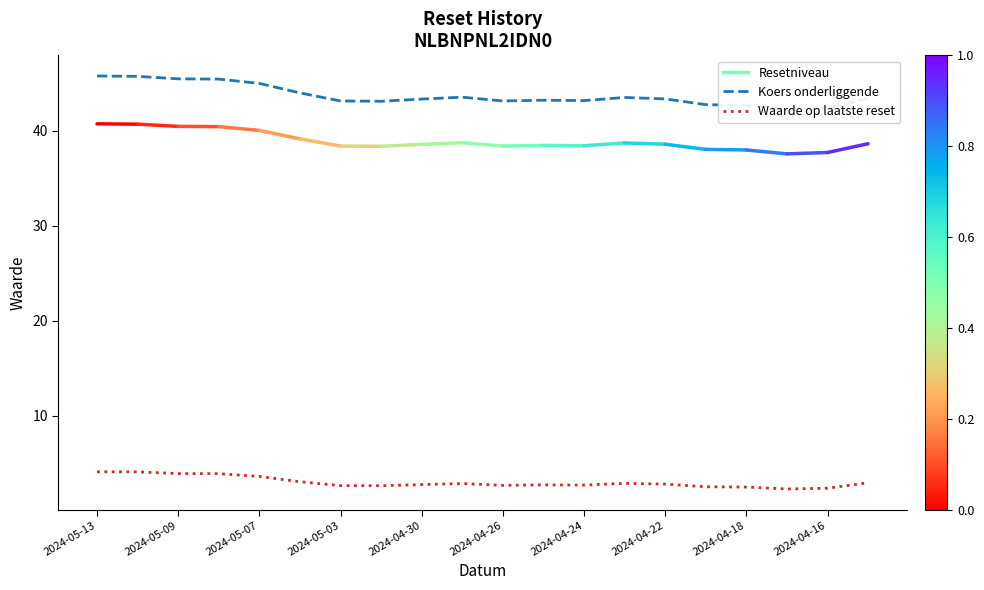

What is the lowest value of the Waarde op laatste reset series?

2.3